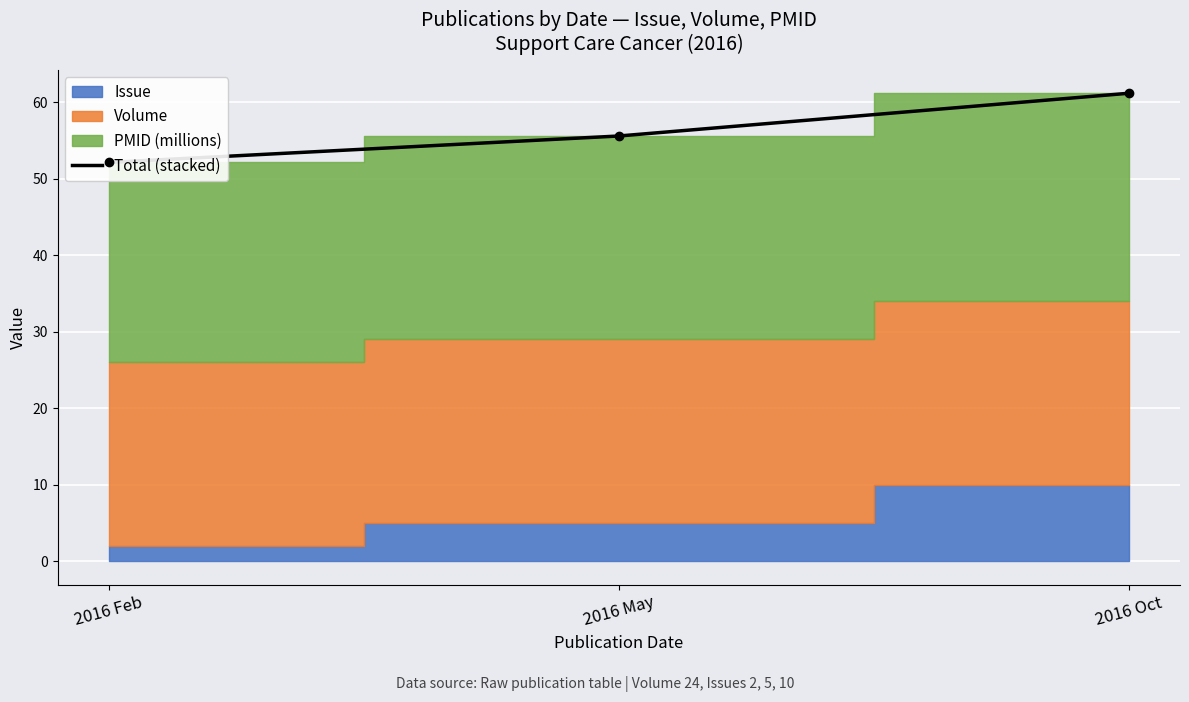

True or false: the data shows 16.5 at 2016 May.

False